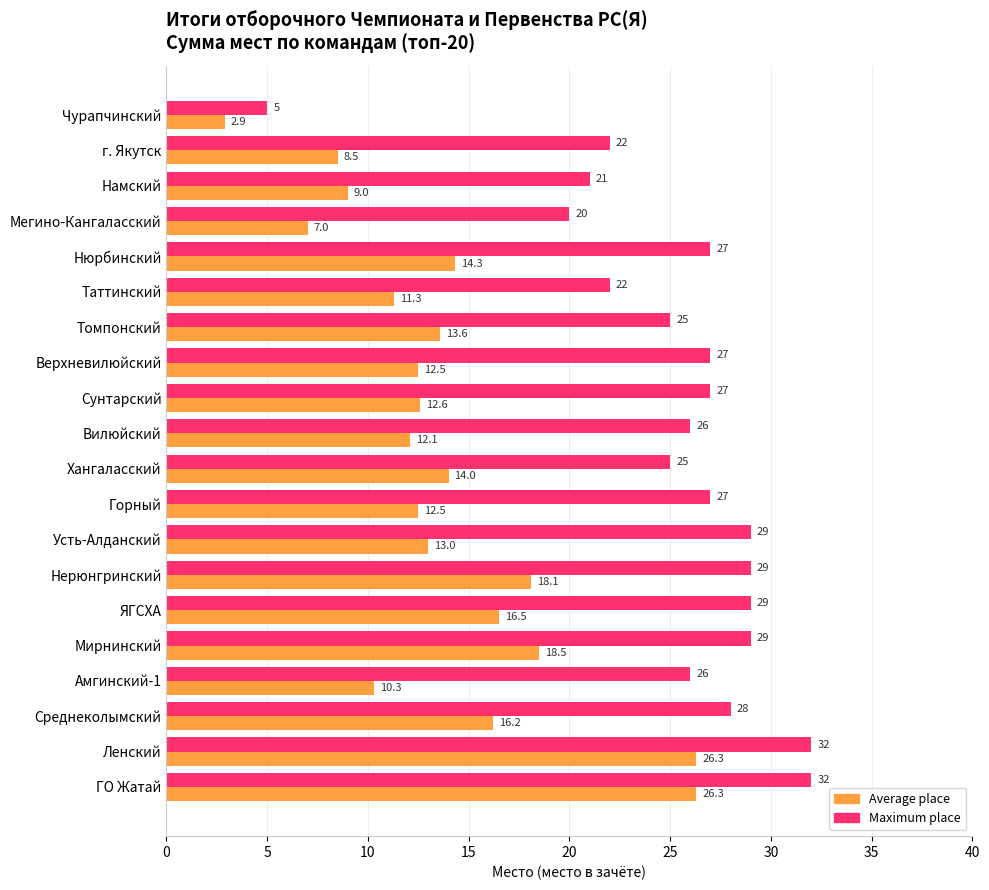

What is the maximum value shown in the chart?

32.0